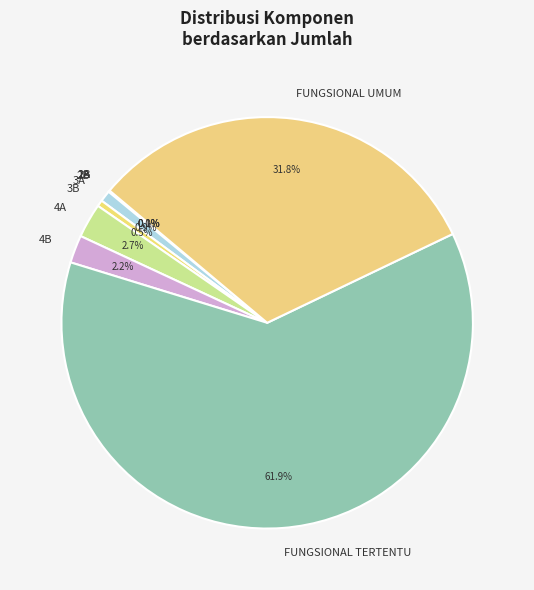

Which has a higher value, 4A or 4B?

4A